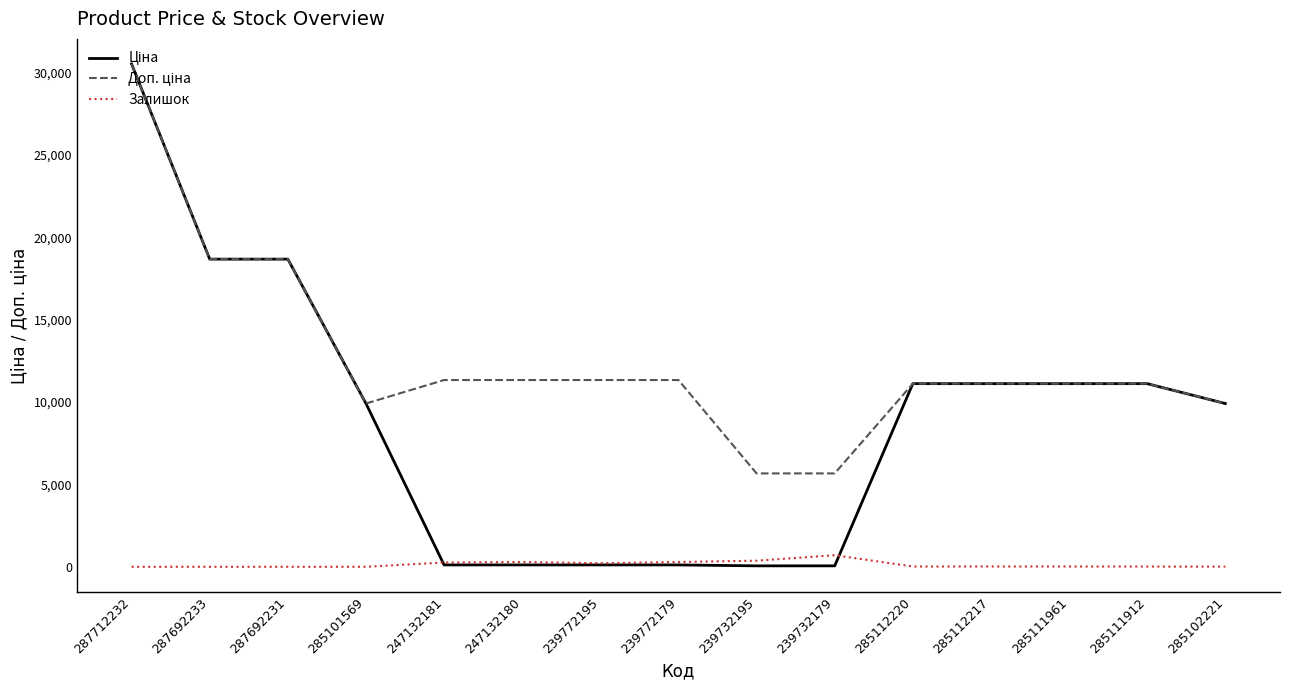

True or false: Залишок has a value of 17.0 at 285112220.

True